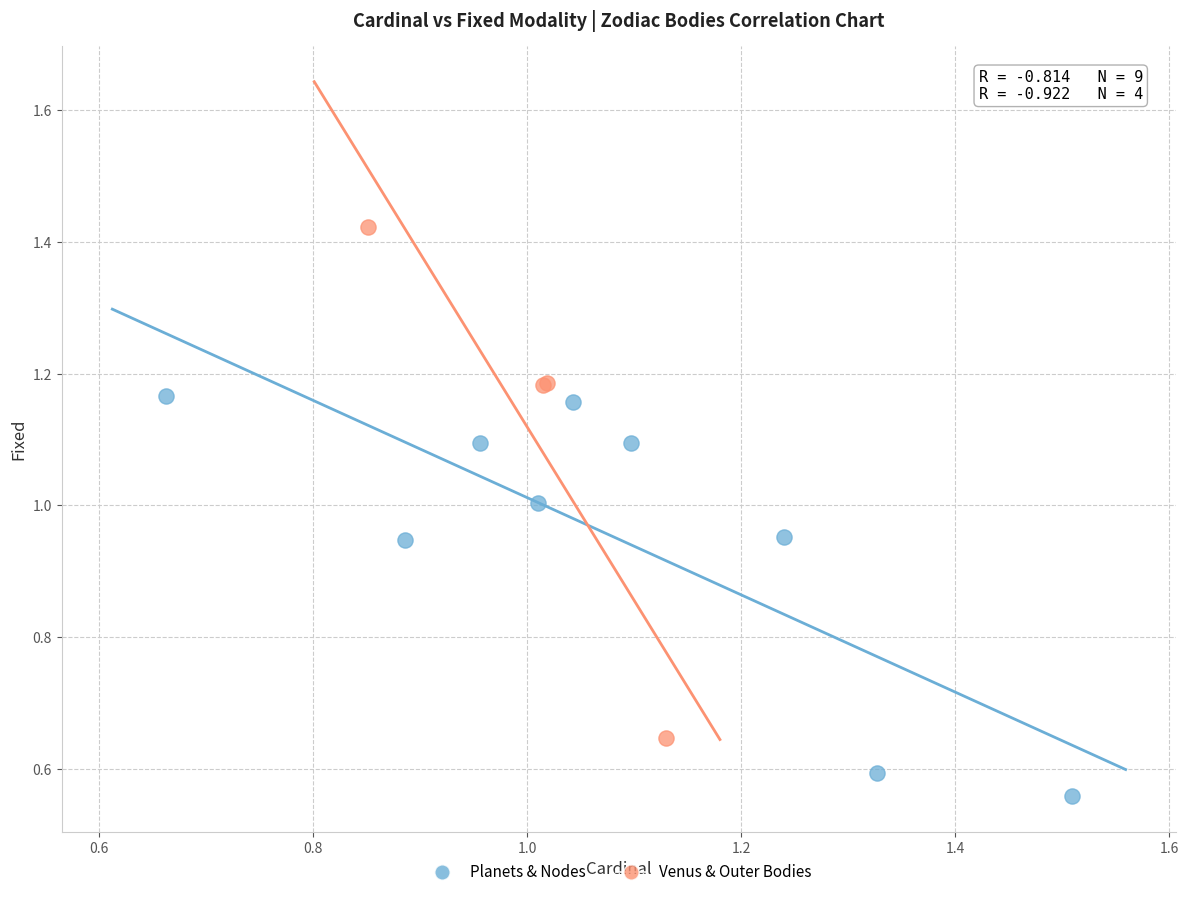

Which series reaches the minimum Y coordinate?

Planets & Nodes